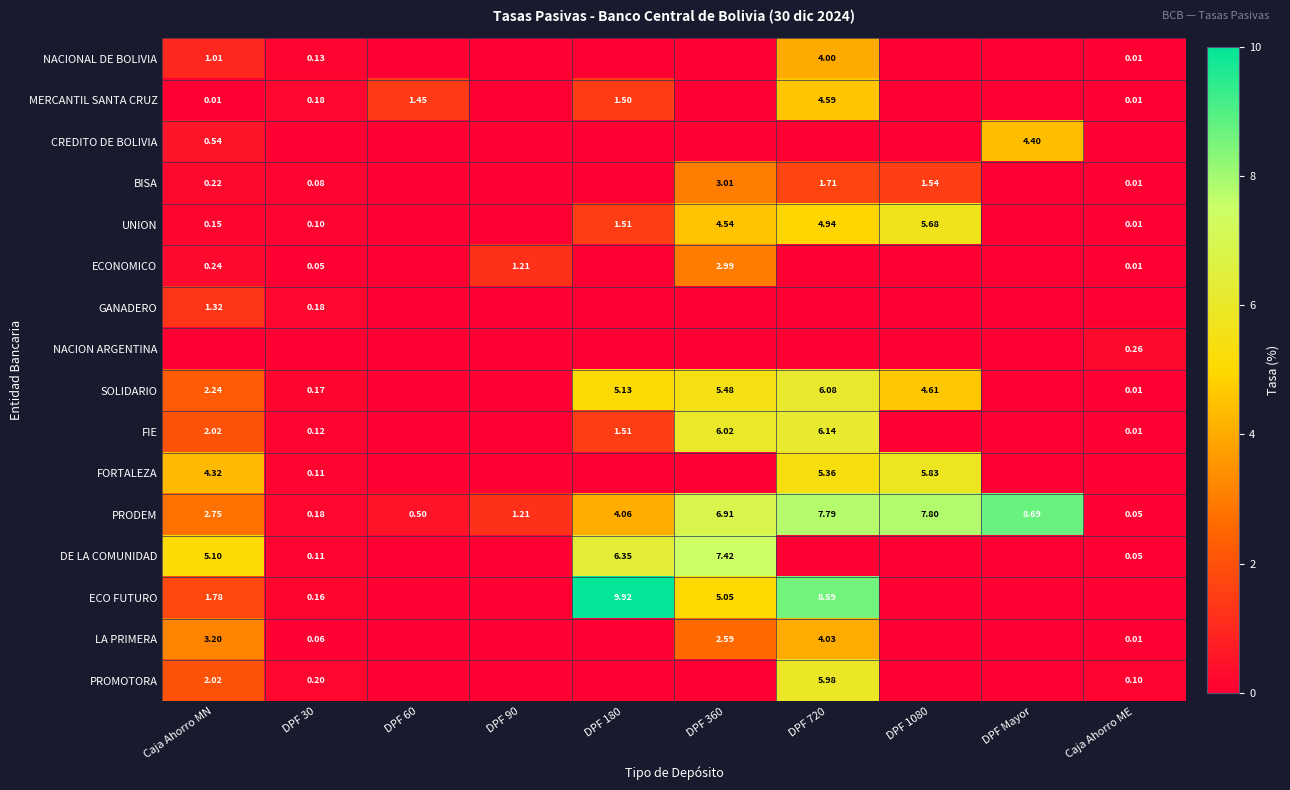

Which category has the highest value in the LA PRIMERA series?

DPF 720